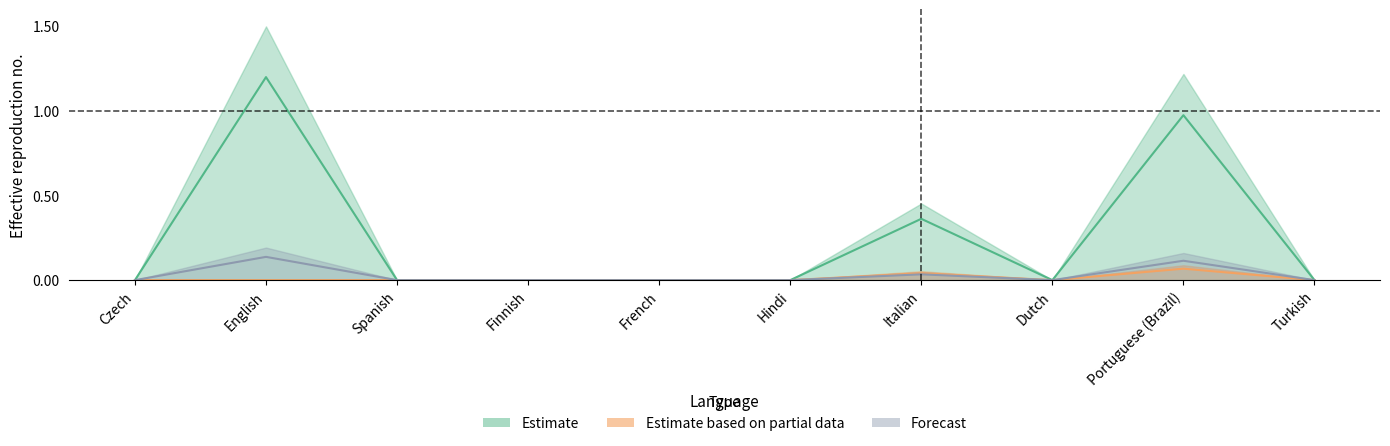

The total_words series shows 0.0 at French. True or false?

True